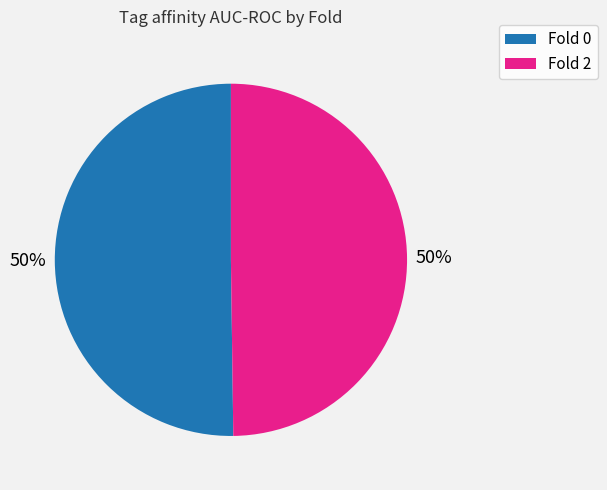

To the nearest percent, what is the average slice percentage?

50%